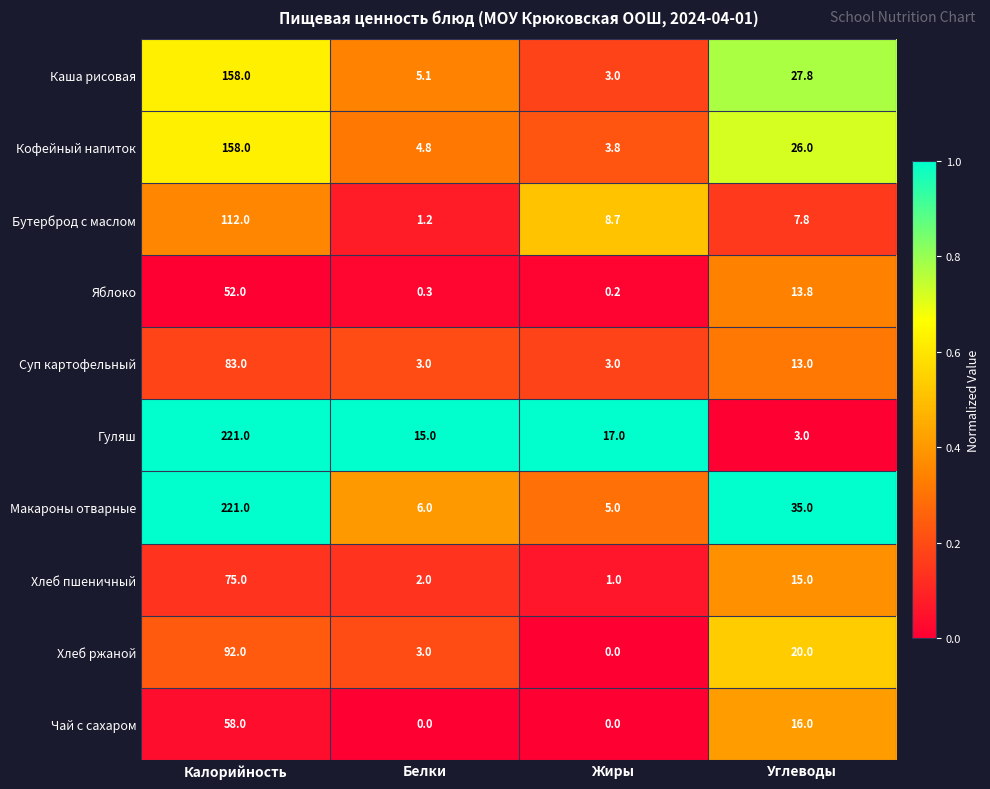

What is the highest value of the Бутерброд с маслом series?

112.0